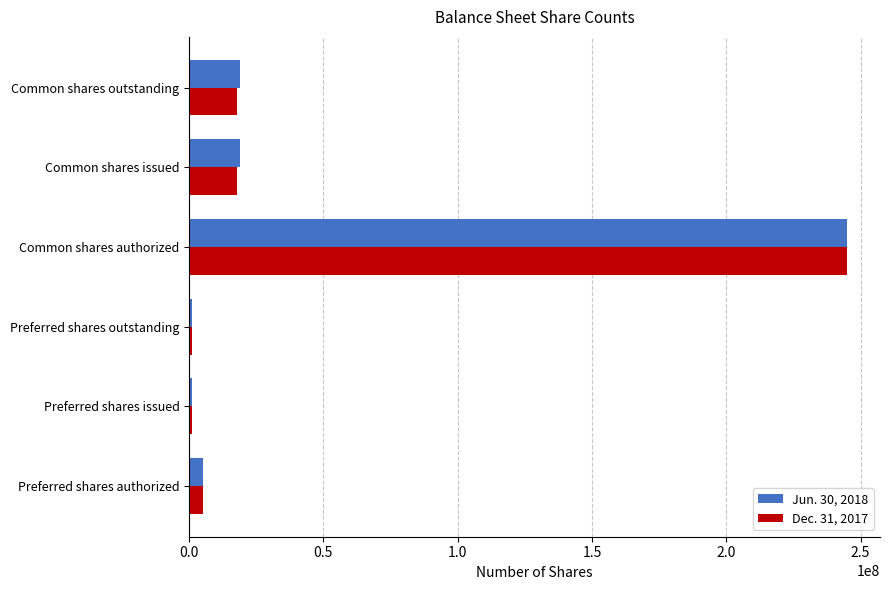

List the series in order of their overall mean, highest first.

Jun. 30, 2018, Dec. 31, 2017